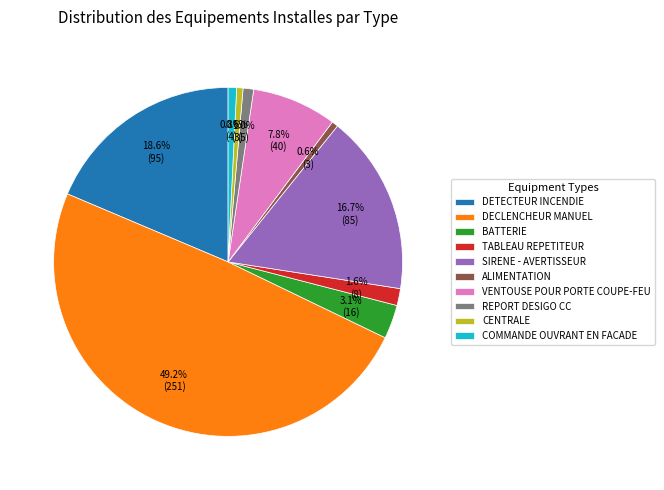

Which category has the biggest portion of the pie?

DECLENCHEUR MANUEL